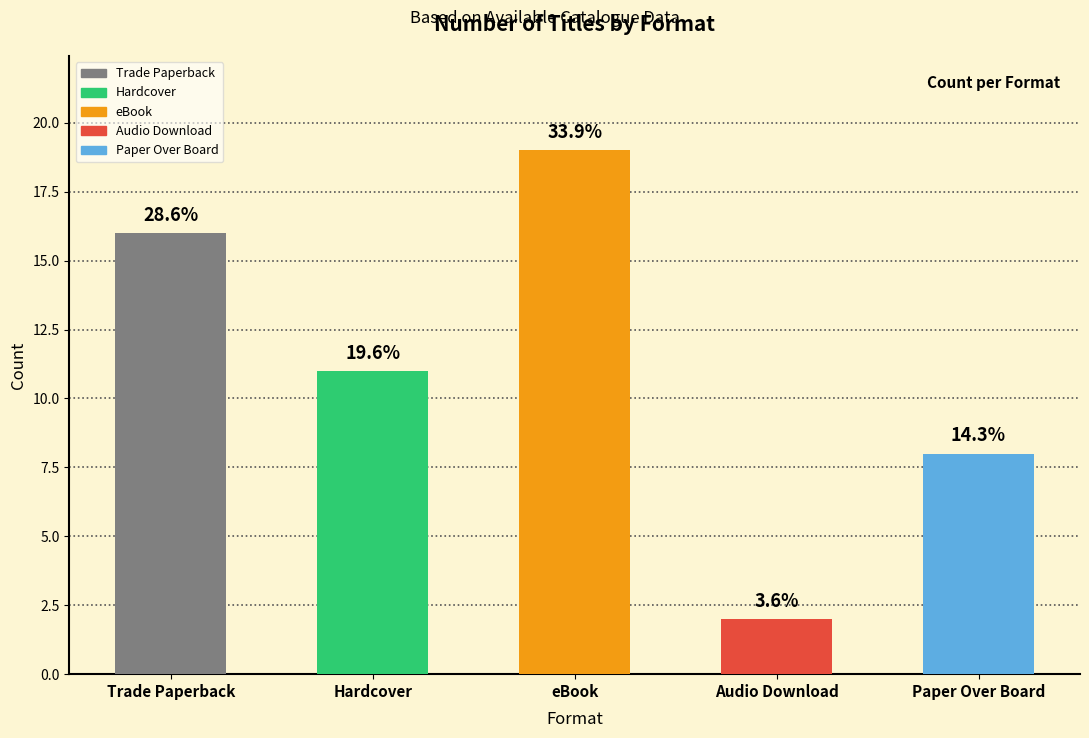

Reading left to right, transcribe all the data shown in this chart.

Trade Paperback=16	Hardcover=11	eBook=19	Audio Download=2	Paper Over Board=8